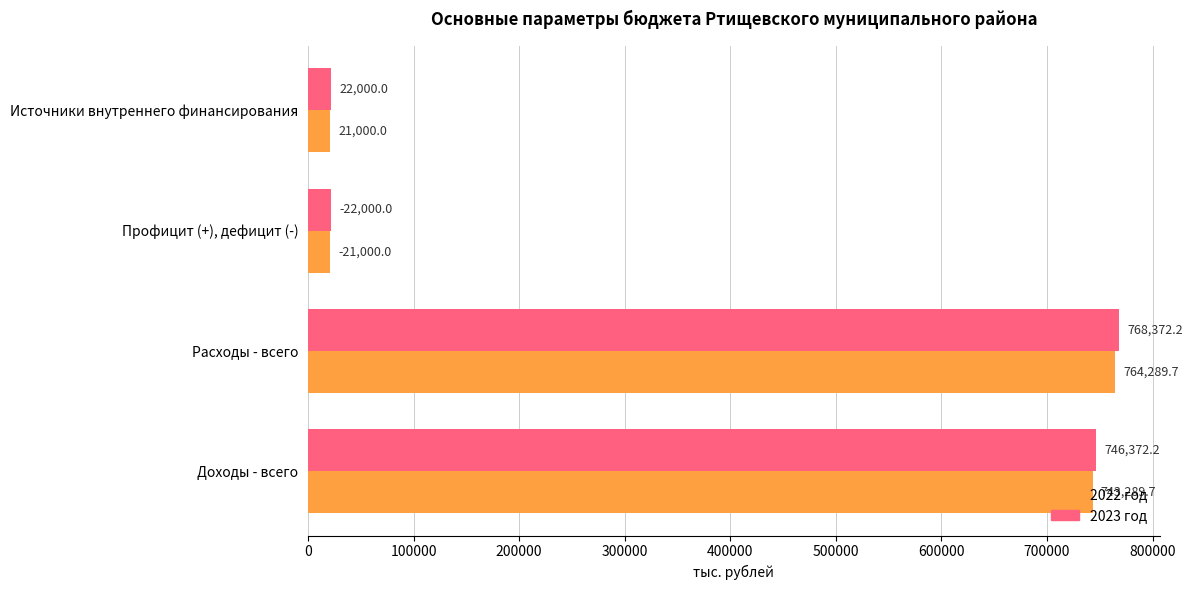

At which category is the sum across all series the highest?

Расходы - всего